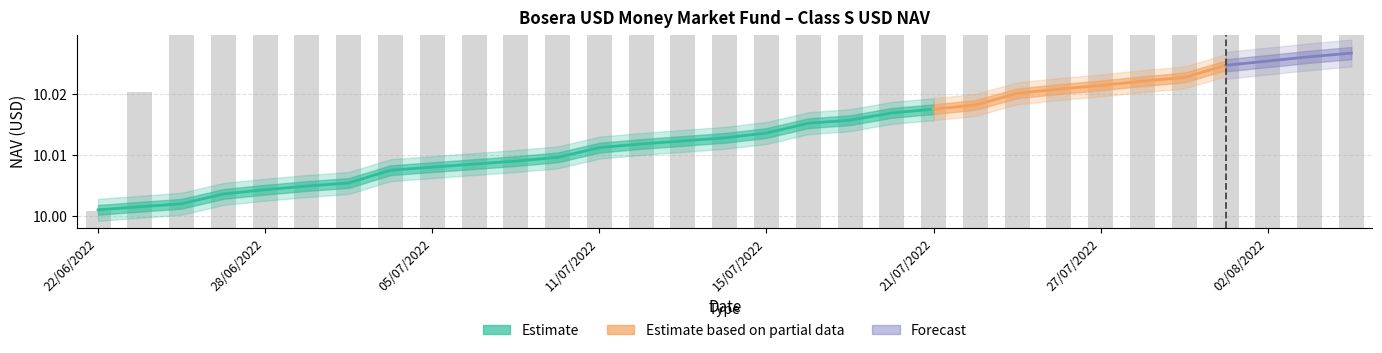

List the labels in order of value, largest first.

04/08/2022, 03/08/2022, 02/08/2022, 01/08/2022, 29/07/2022, 28/07/2022, 27/07/2022, 26/07/2022, 25/07/2022, 22/07/2022, 21/07/2022, 20/07/2022, 19/07/2022, 18/07/2022, 15/07/2022, 14/07/2022, 13/07/2022, 12/07/2022, 11/07/2022, 08/07/2022, 07/07/2022, 06/07/2022, 05/07/2022, 04/07/2022, 30/06/2022, 29/06/2022, 28/06/2022, 27/06/2022, 24/06/2022, 23/06/2022, 22/06/2022